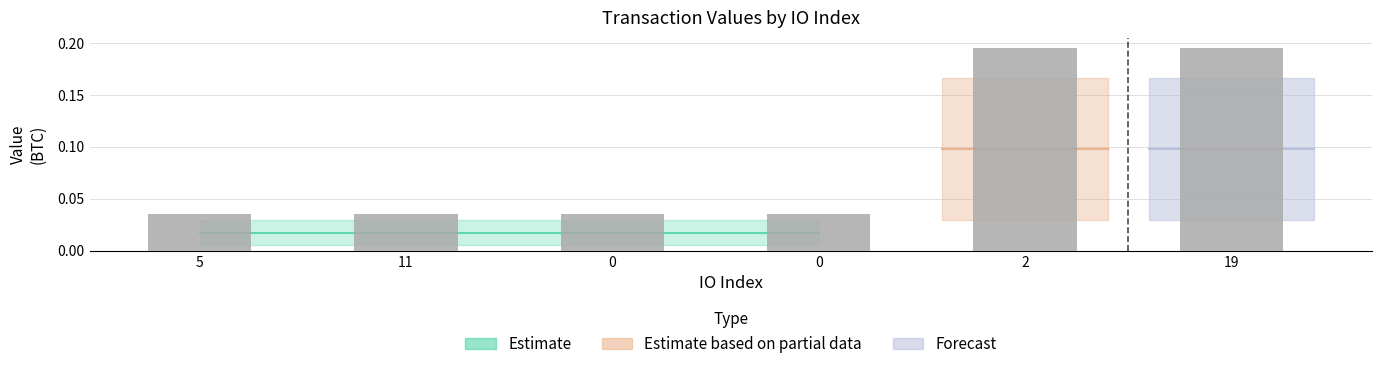

True or false: the data shows 0.0 at 0.

False